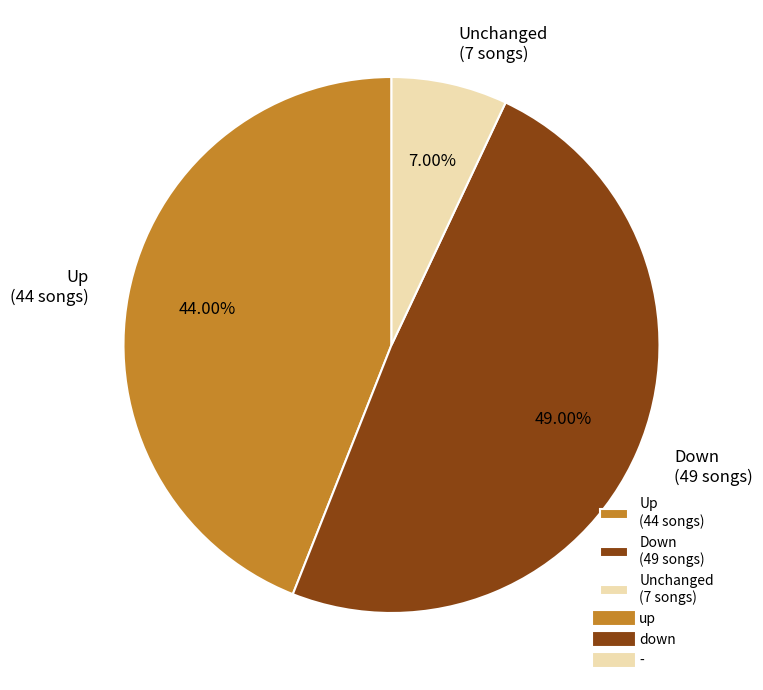

Approximately how many times larger is the value at Down (49 songs) compared to Unchanged (7 songs)?

7.0